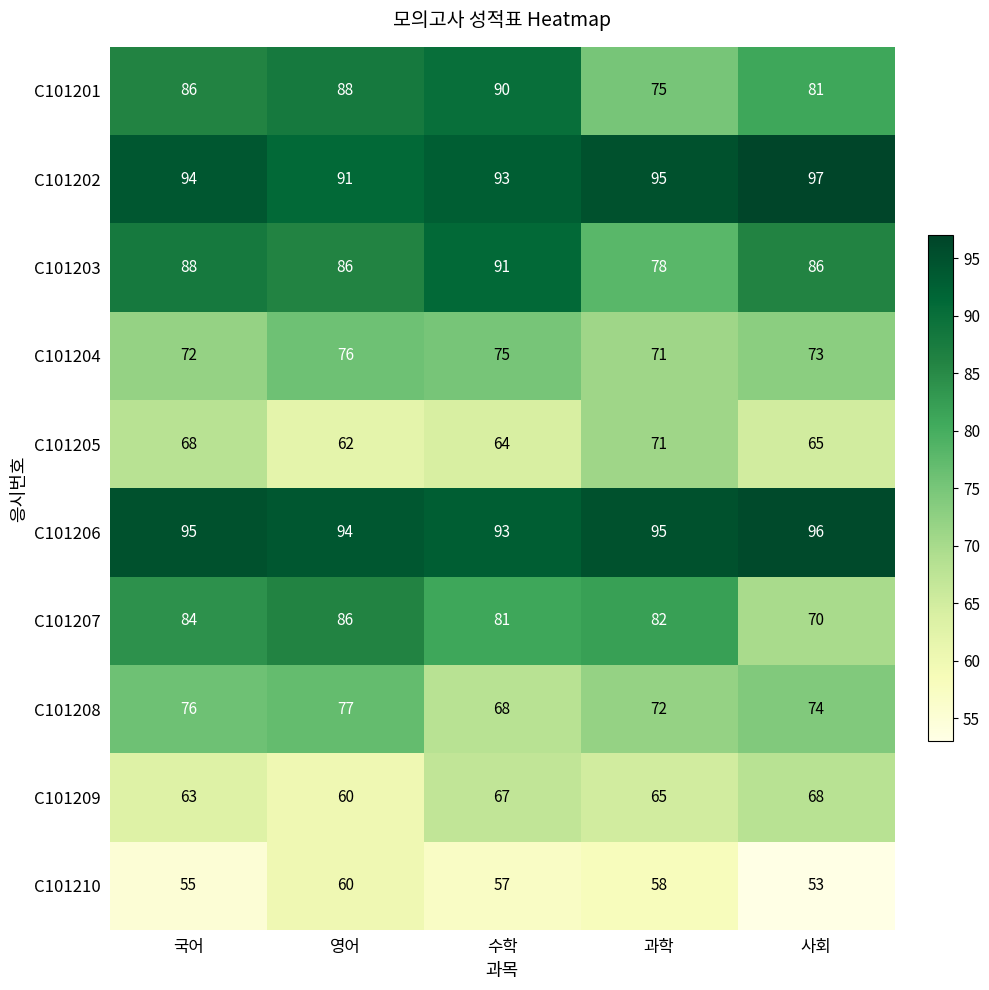

What is the average value of the C101201 series?

84